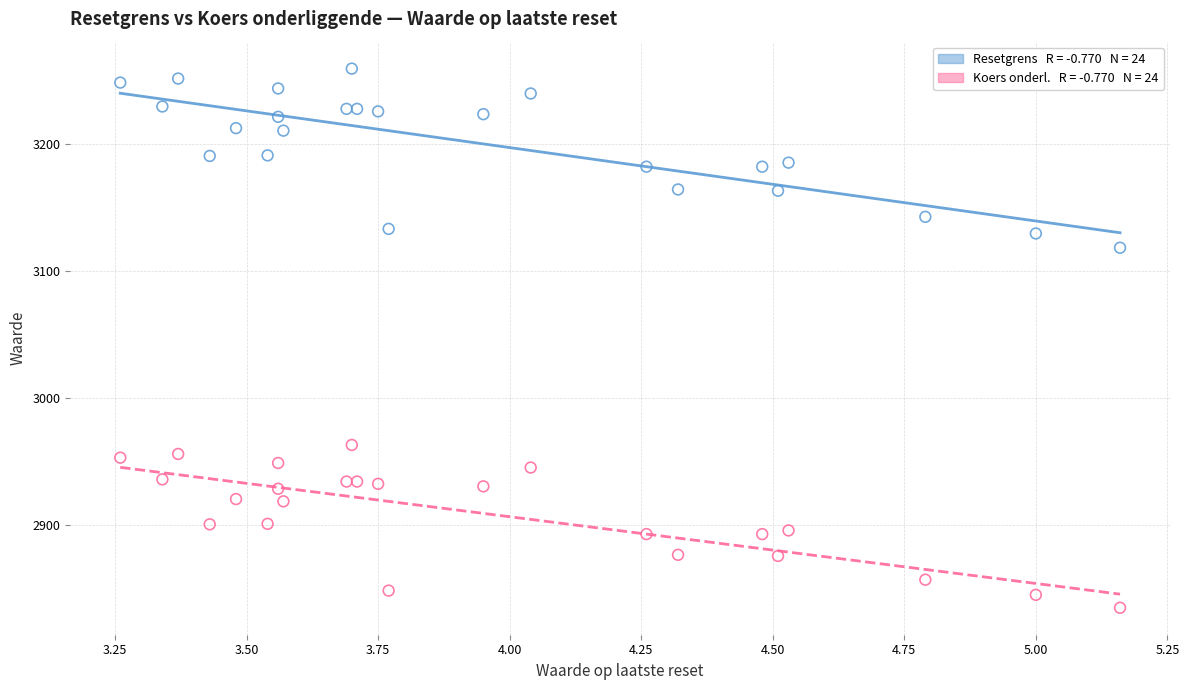

Across all series, what Y value is closest to 3047?

3118.5